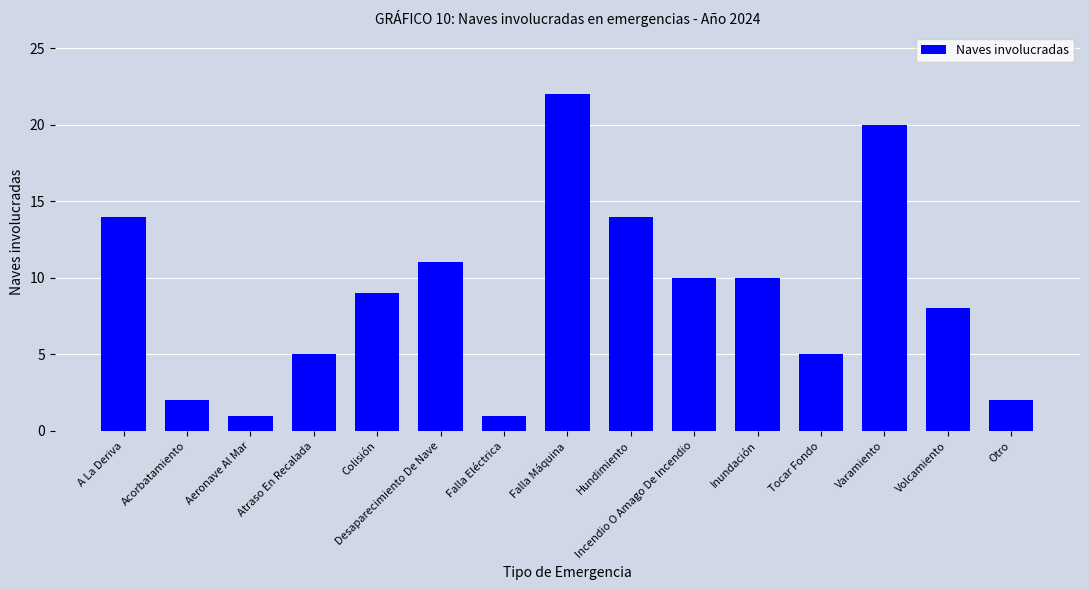

What is the average value?

9